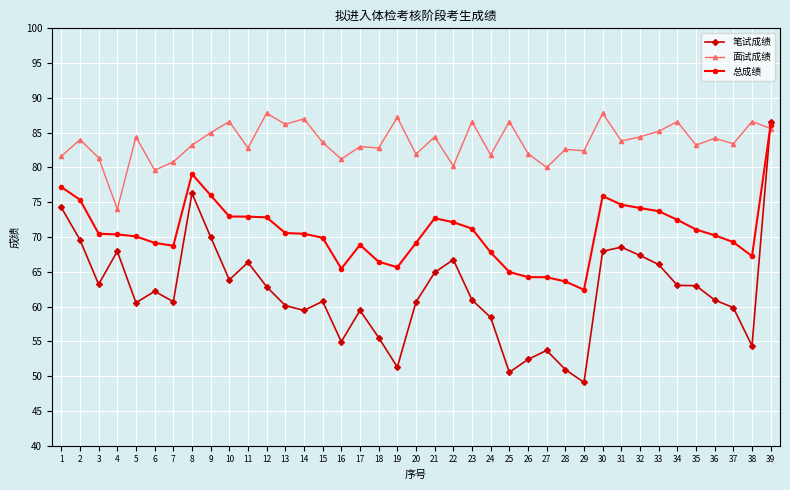

Does the chart display data point markers on the line(s)?

Yes